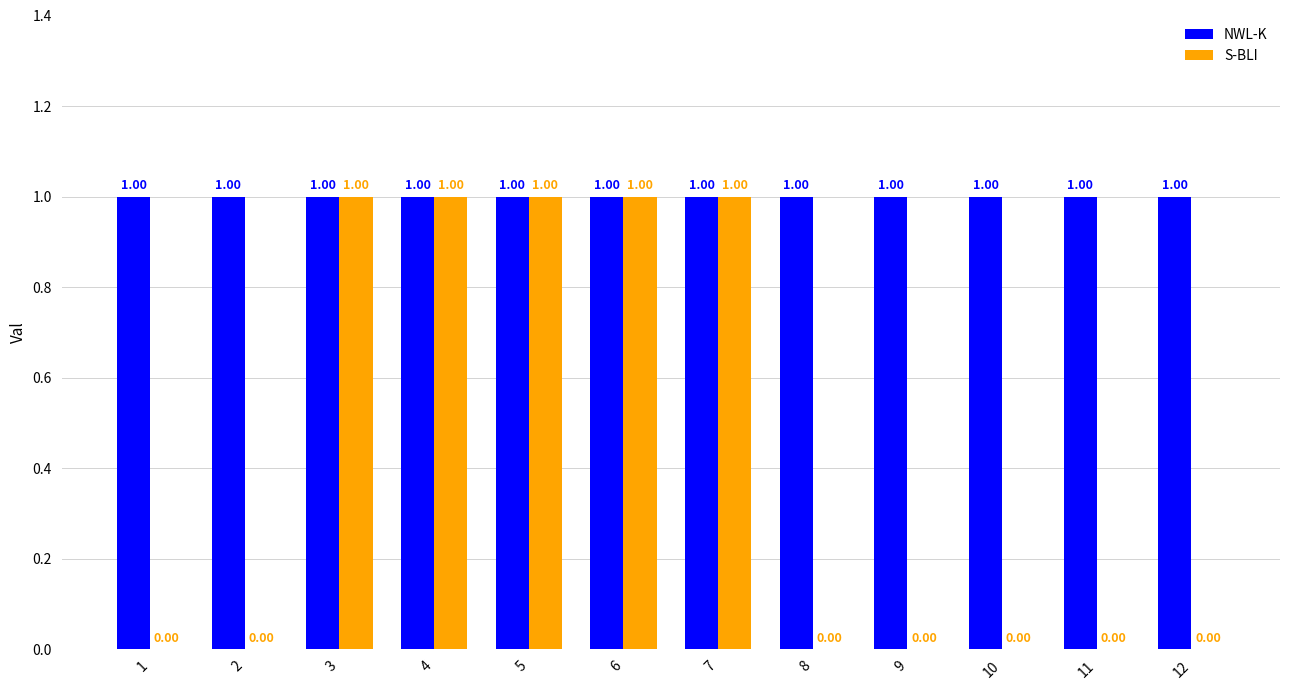

What is the sum of the S-BLI values at 5 and 9?

1